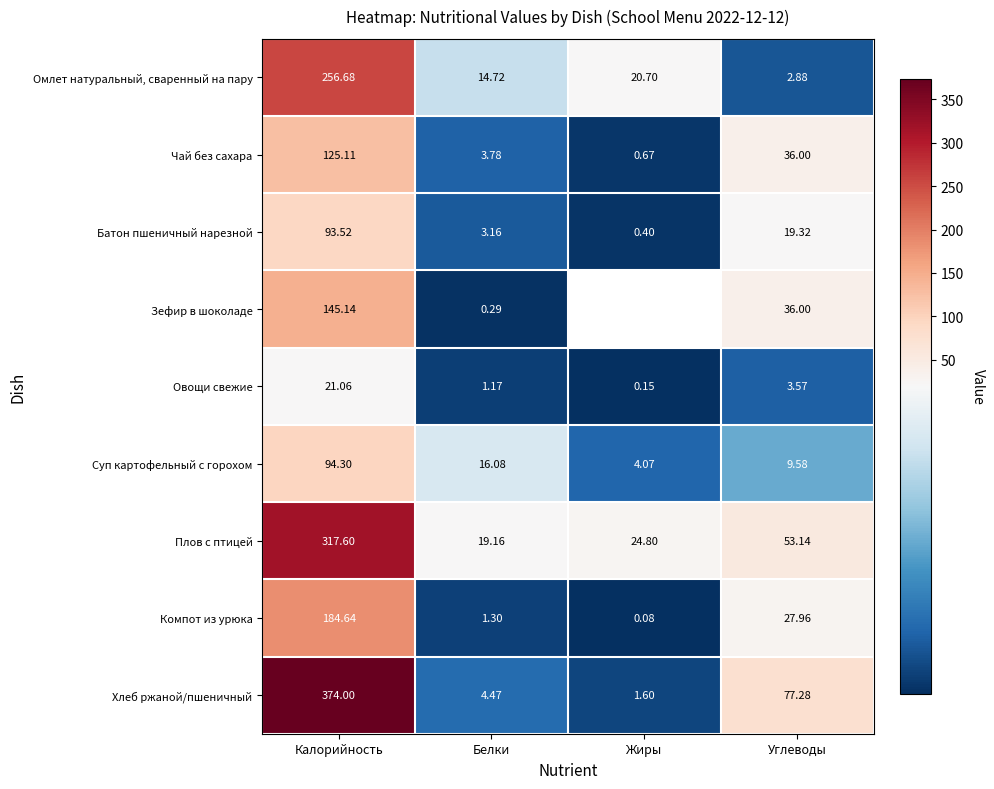

Is it true that Батон пшеничный нарезной equals 41.7 at Калорийность?

False